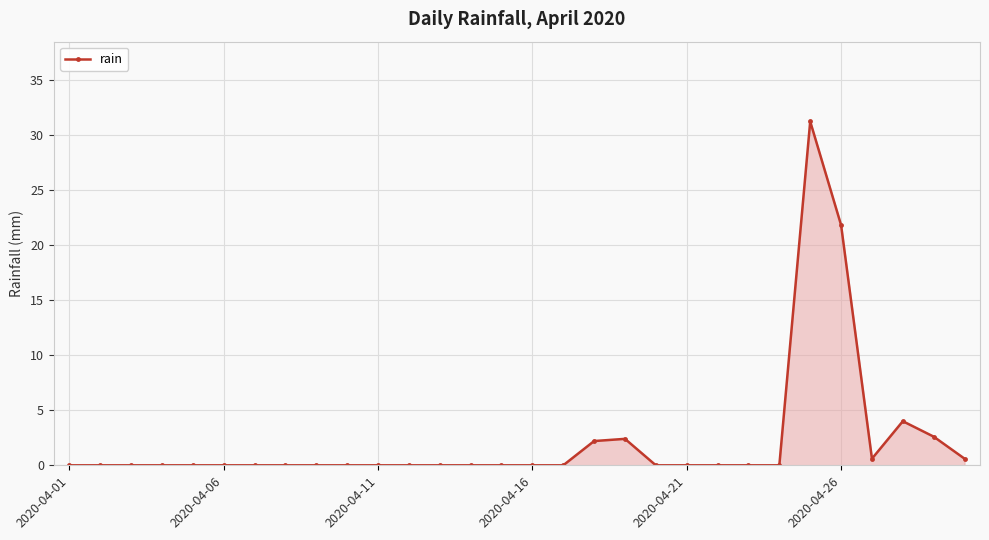

What is the greatest value displayed?

31.2